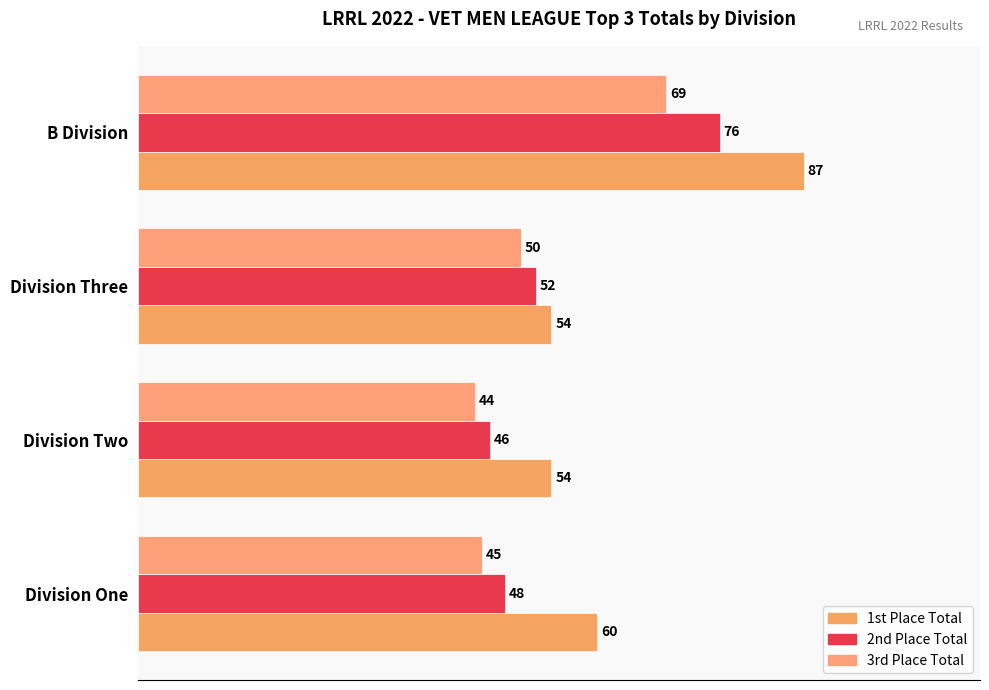

At which label does 1st Place Total reach its peak?

B Division